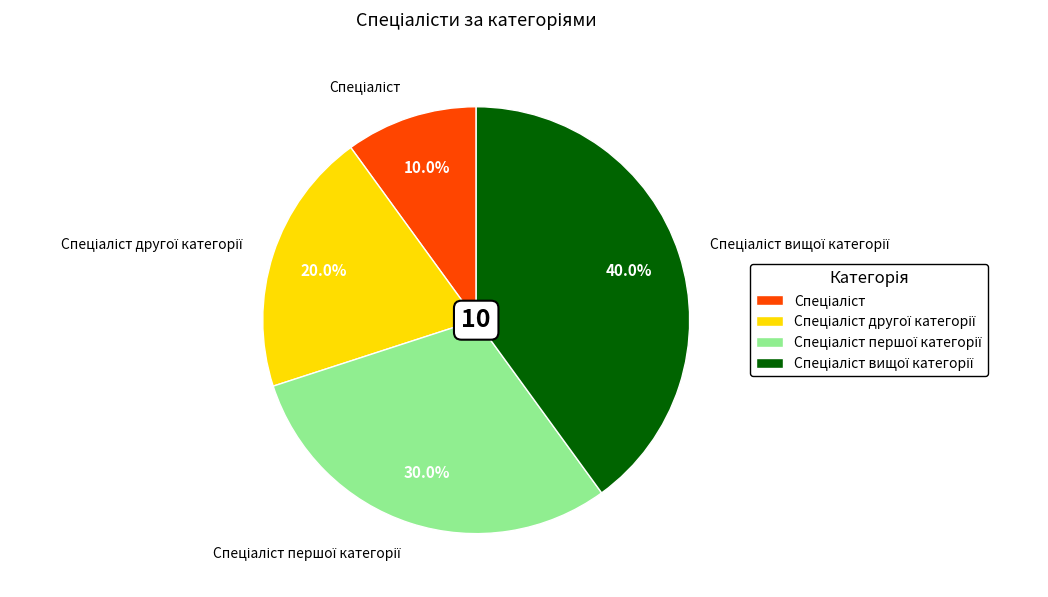

Is there a majority slice in this chart?

No